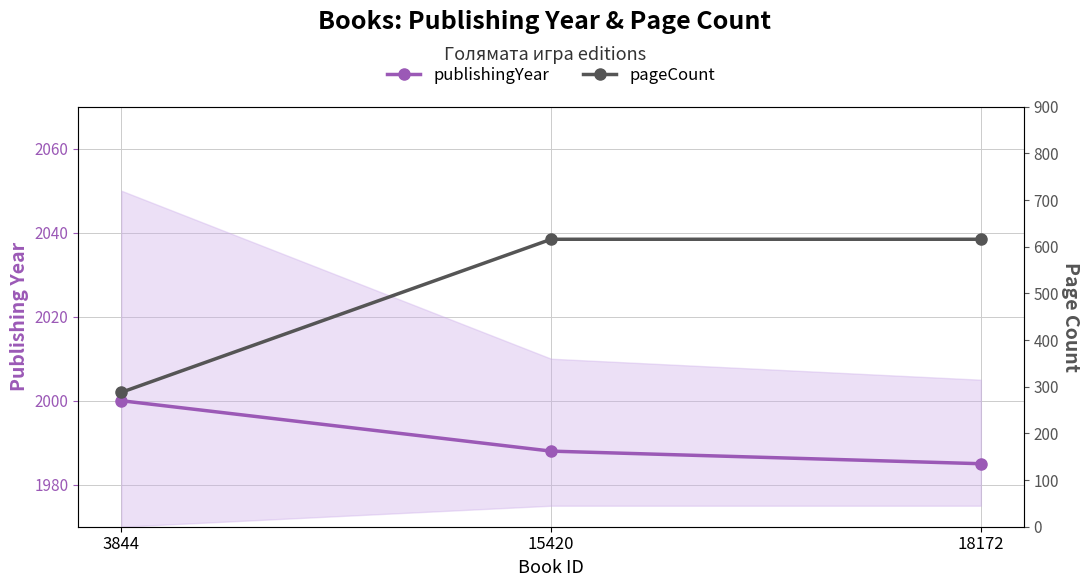

At which category is the sum across all series the highest?

15420